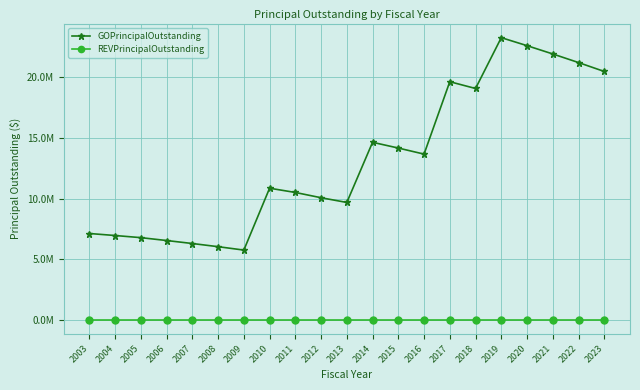

What is the difference between the highest and lowest values at 2021?

21935000